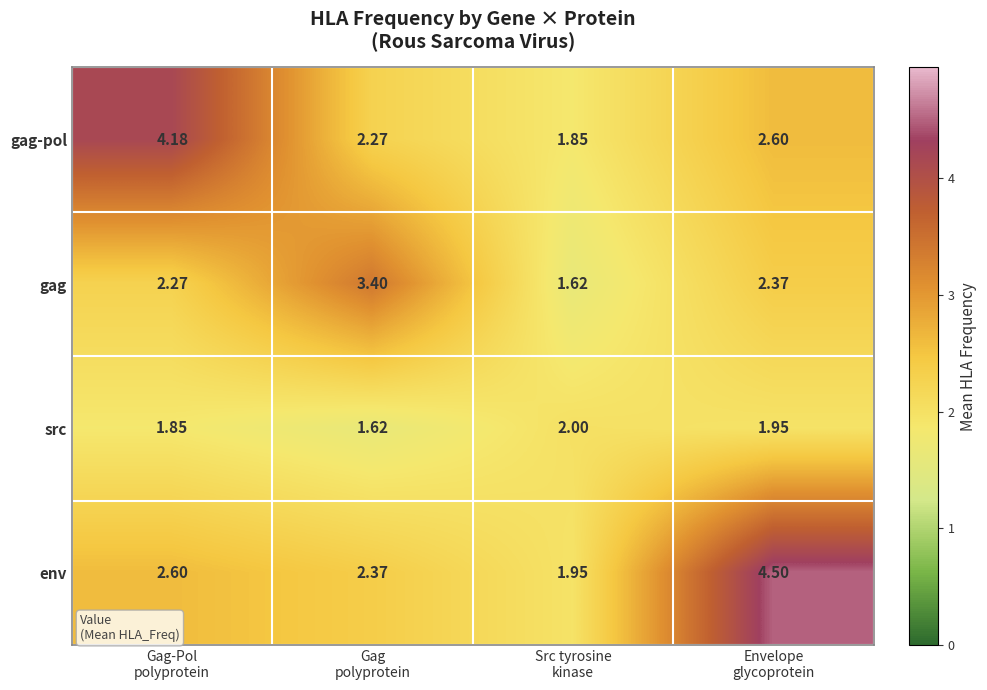

What is the greatest value displayed?

4.5